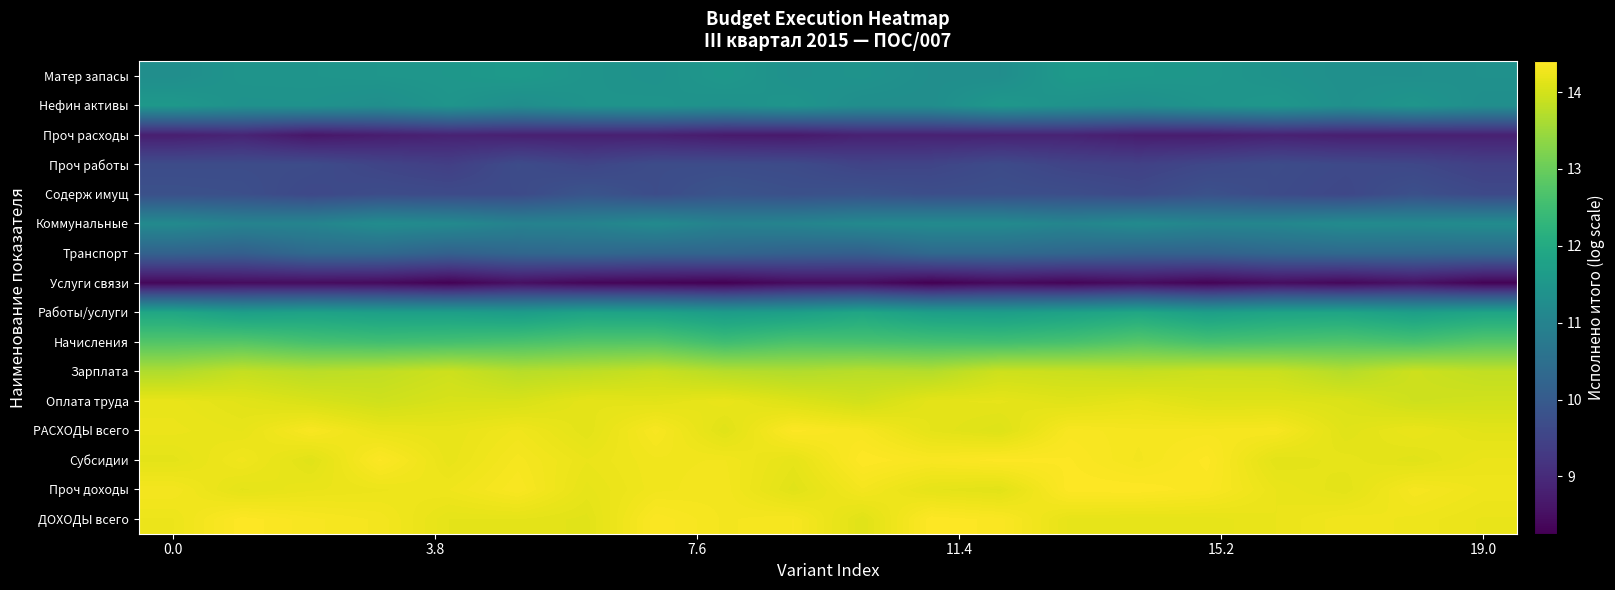

Reading left to right, list all the values displayed in this chart.

ДОХОДЫ всего: 14.2	14.4	14.3	14.3	14.2	14.2	14.1	14.4	14.3	14.3	14.1	14.4	14.4	14.2	14.2	14.2	14.2	14.3	14.3	14.2
Проч доходы: 14.3	14.2	14.2	14.2	14.3	14.4	14.2	14.3	14.3	14.1	14.3	14.2	14.1	14.4	14.4	14.4	14.2	14.1	14.3	14.3
Субсидии: 14.2	14.3	14.1	14.4	14.2	14.3	14.2	14.3	14.3	14.2	14.4	14.4	14.4	14.4	14.3	14.4	14.1	14.2	14.1	14.2
РАСХОДЫ всего: 14.2	14.2	14.4	14.2	14.2	14.3	14.1	14.3	14.1	14.4	14.3	14.2	14.1	14.3	14.3	14.3	14.3	14.1	14.2	14.1
Оплата труда: 14.2	14.1	14.0	14.0	14.0	14.0	14.2	14.1	14.2	14.1	14.0	14.2	14.2	14.1	14.2	14.1	14.1	14.1	13.9	14.0
Зарплата: 13.7	13.9	13.8	13.8	13.9	13.7	13.8	13.9	13.7	13.7	13.8	13.7	13.9	13.9	13.9	13.9	13.9	13.7	13.9	13.8
Начисления: 12.8	12.8	12.6	12.5	12.6	12.6	12.8	12.8	12.5	12.7	12.6	12.6	12.5	12.6	12.8	12.6	12.7	12.7	12.6	12.8
Работы/услуги: 11.9	11.7	11.8	11.7	11.7	11.6	11.8	11.8	11.6	11.7	11.9	11.7	11.7	11.8	11.9	11.7	11.8	11.9	11.7	11.9
Услуги связи: 8.4	8.4	8.4	8.4	8.3	8.5	8.4	8.3	8.3	8.4	8.5	8.3	8.4	8.3	8.5	8.3	8.5	8.4	8.5	8.3
Транспорт: 10.2	10.1	10.4	10.3	10.2	10.3	10.3	10.2	10.2	10.2	10.1	10.3	10.3	10.3	10.2	10.2	10.3	10.3	10.3	10.3
Коммунальные: 11.2	11.0	11.0	11.3	11.2	11.0	11.0	11.2	11.0	11.0	11.2	11.2	11.2	11.1	11.2	11.1	11.1	11.2	11.2	11.2
Содерж имущ: 9.8	9.7	9.6	9.7	9.7	9.6	9.9	9.7	9.8	9.8	9.8	9.7	9.7	9.7	9.6	9.8	9.7	9.6	9.8	9.6
Проч работы: 9.7	9.7	9.7	9.5	9.4	9.7	9.5	9.7	9.7	9.7	9.5	9.5	9.7	9.5	9.5	9.6	9.7	9.6	9.6	9.4
Проч расходы: 8.8	8.9	8.6	8.7	8.8	8.8	8.8	8.8	8.7	8.7	8.8	8.8	8.8	8.9	8.7	8.7	8.8	8.8	8.8	8.8
Нефин активы: 11.5	11.4	11.4	11.3	11.5	11.3	11.4	11.4	11.4	11.5	11.3	11.3	11.5	11.4	11.3	11.4	11.5	11.3	11.5	11.3
Матер запасы: 11.3	11.4	11.4	11.5	11.5	11.6	11.4	11.4	11.5	11.4	11.4	11.3	11.3	11.6	11.5	11.5	11.4	11.3	11.3	11.4